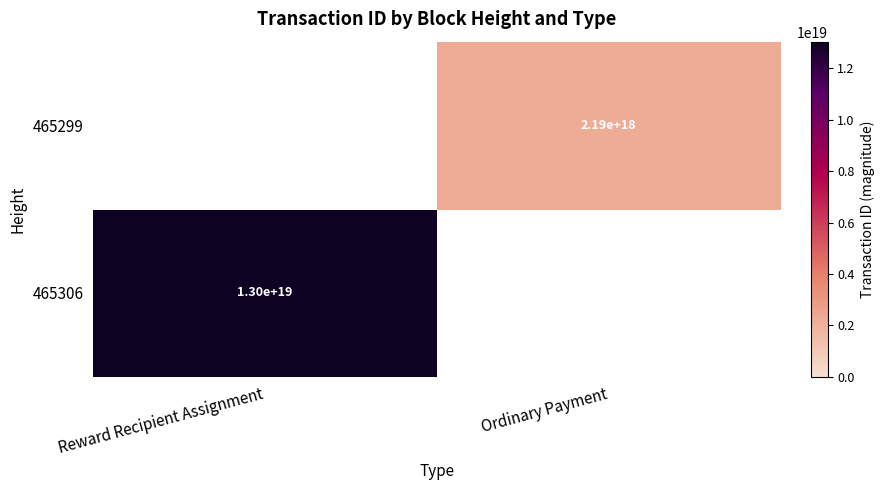

The value of 465299 at Ordinary Payment is 2190000000000000000. True or false?

True